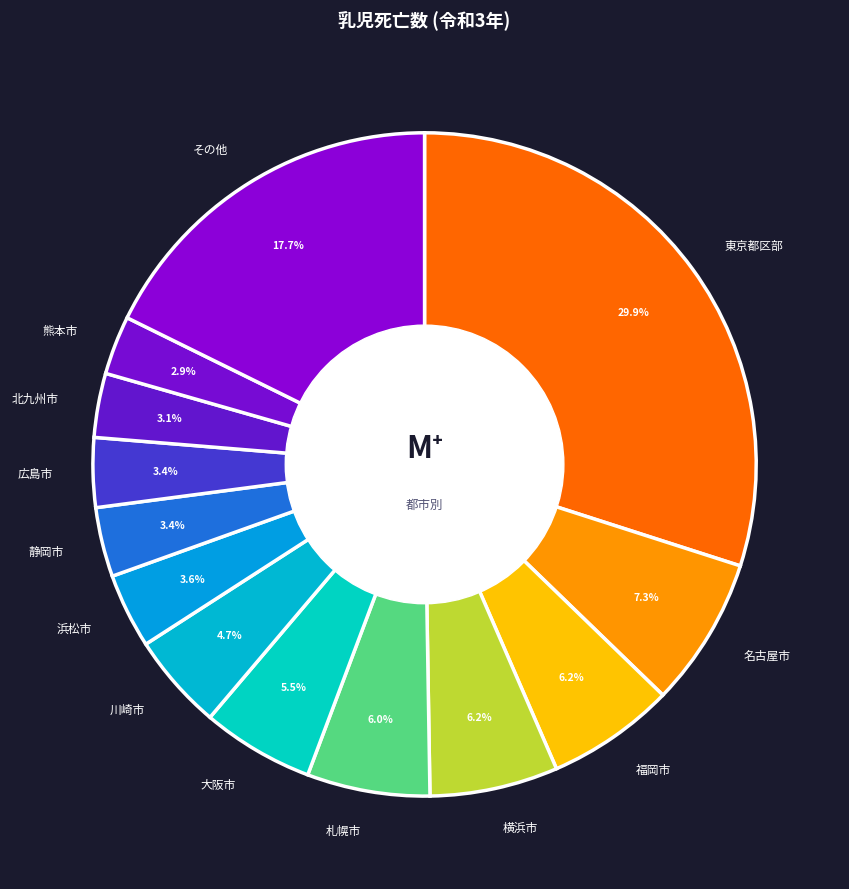

Approximately how many times larger is the value at 川崎市 compared to 福岡市?

0.8